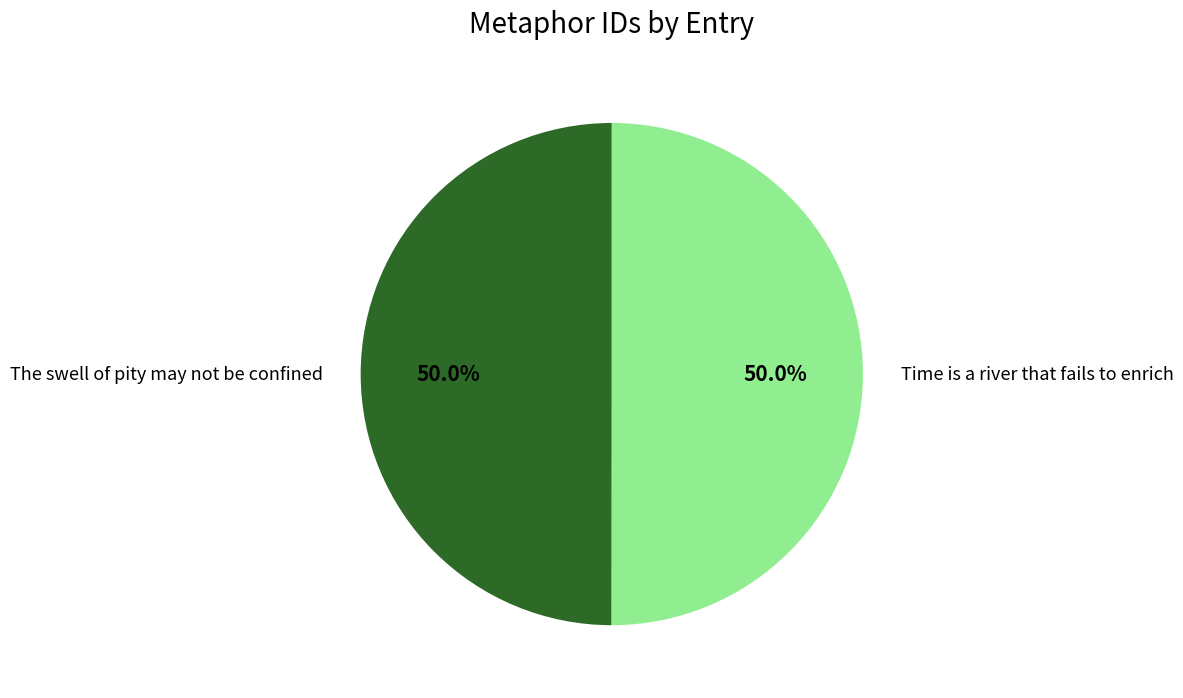

Count the number of slices in the pie.

2